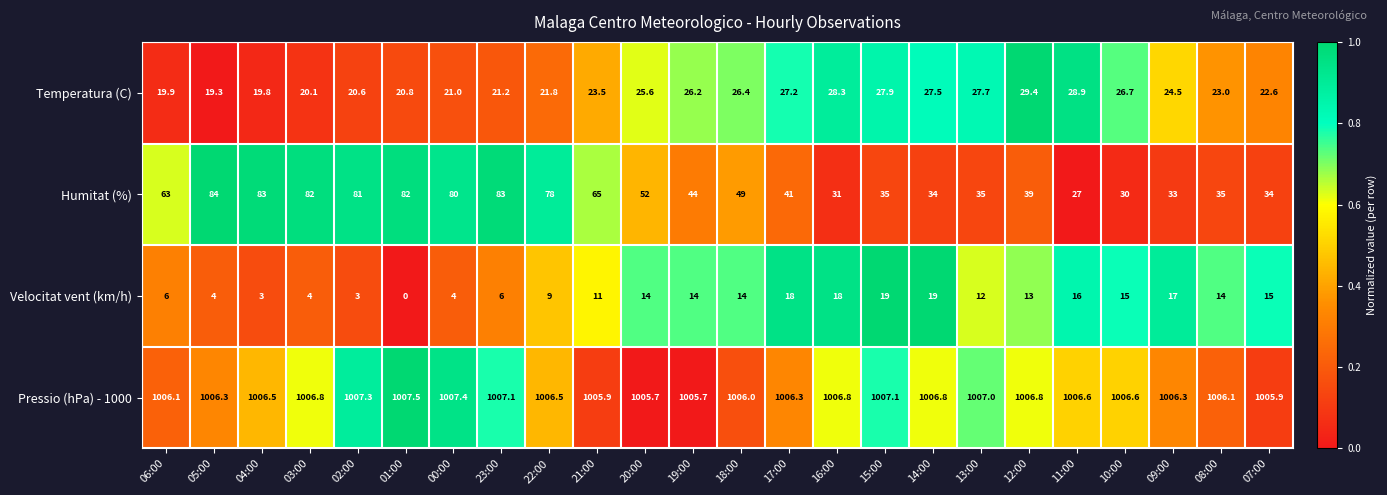

What is the difference between the maximum and second lowest values in the Humitat (%) series?

54.0